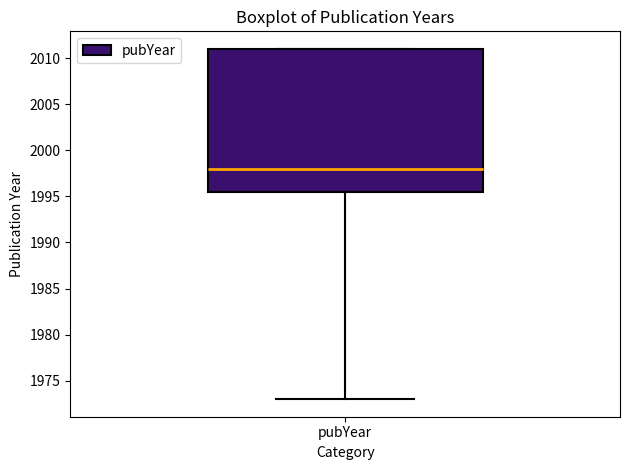

Where does the lower whisker of the box for pubYear end on the y-axis? The values are not printed on the chart, so give them approximately, as read against the axis.

1973.0